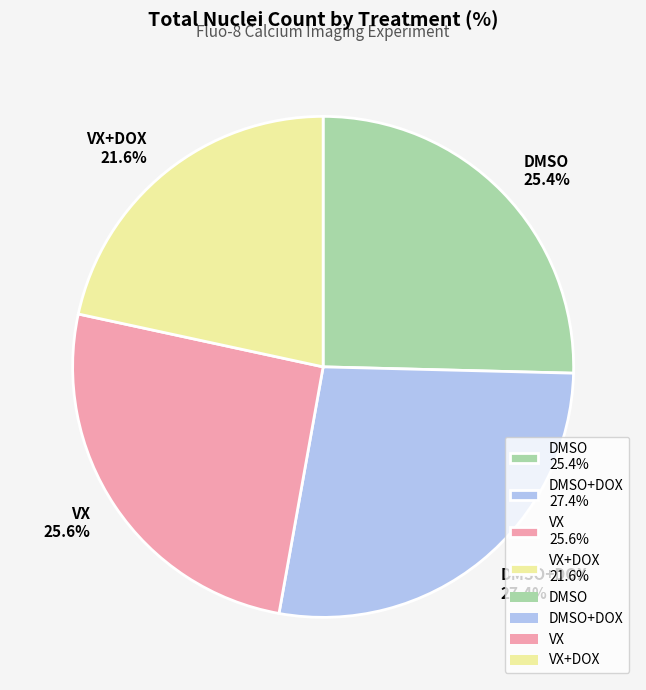

What is the largest slice in the pie chart?

DMSO+DOX 27.4%